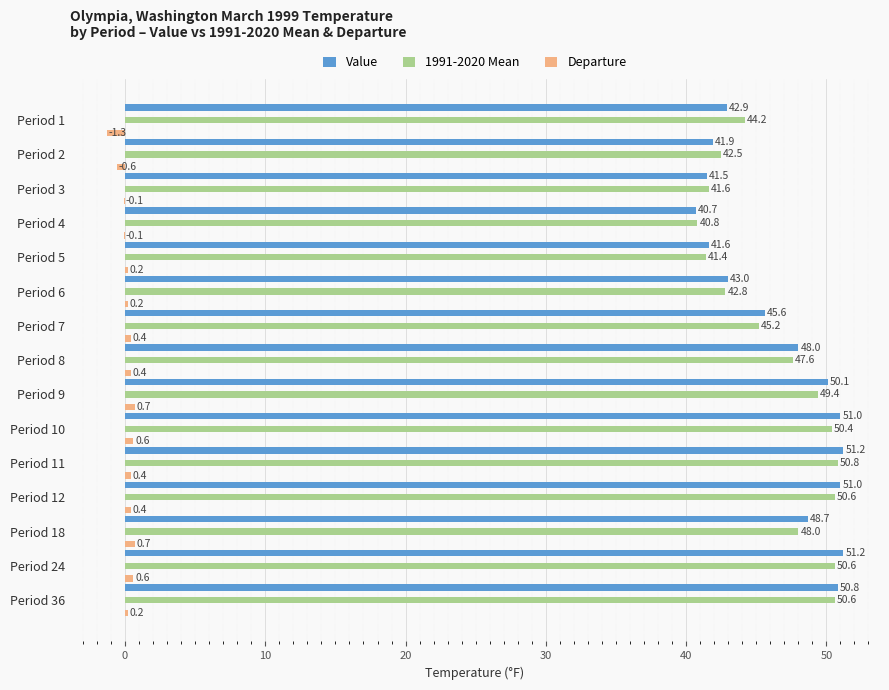

Which series changed the most between Period 1 and Period 11?

Value